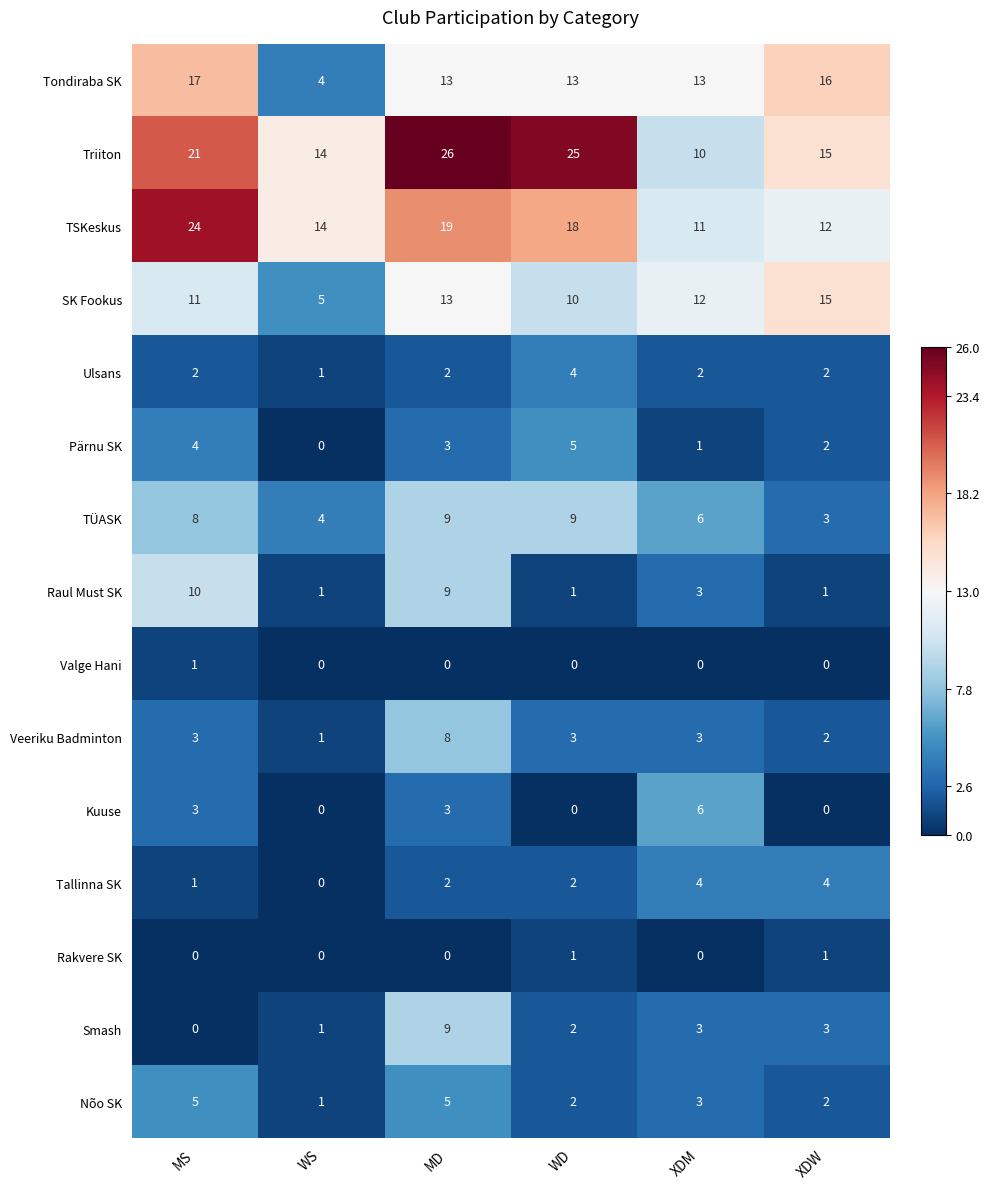

At which label does Smash first exceed 3?

MD